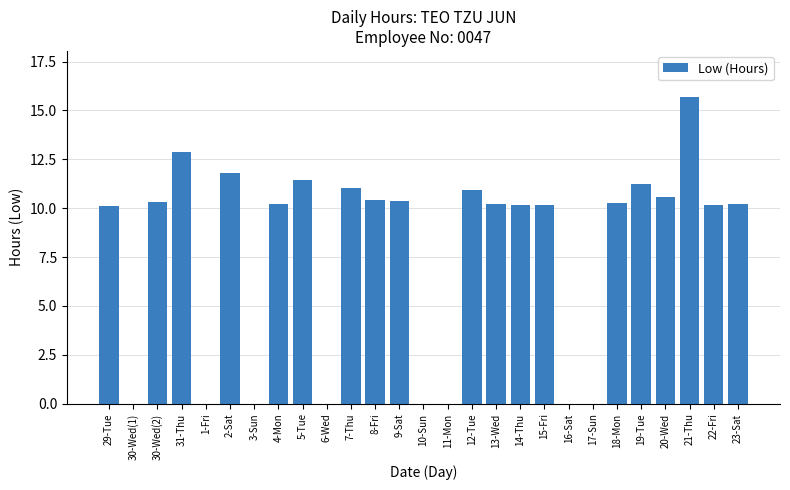

Are the bars horizontal?

No